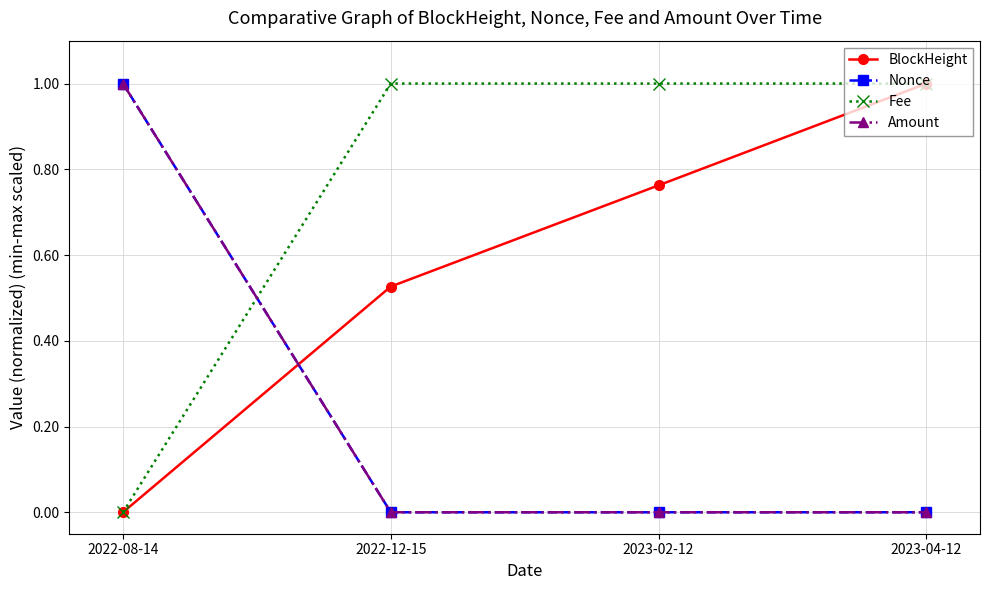

What position from the left is 2023-04-12?

4